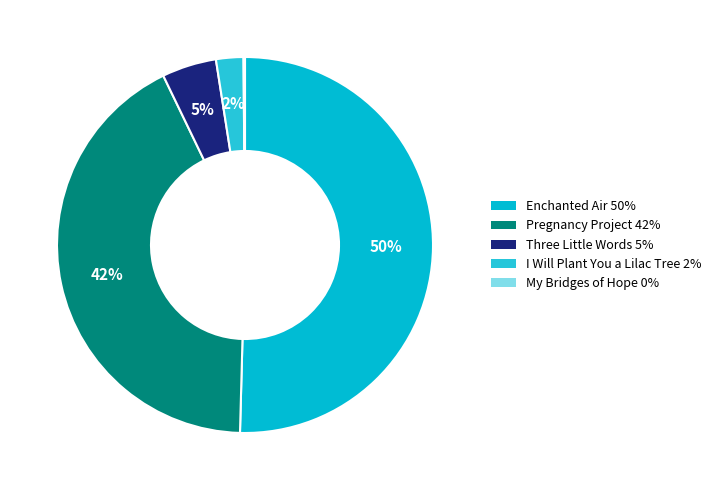

What is the smallest slice in the pie chart?

My Bridges of Hope